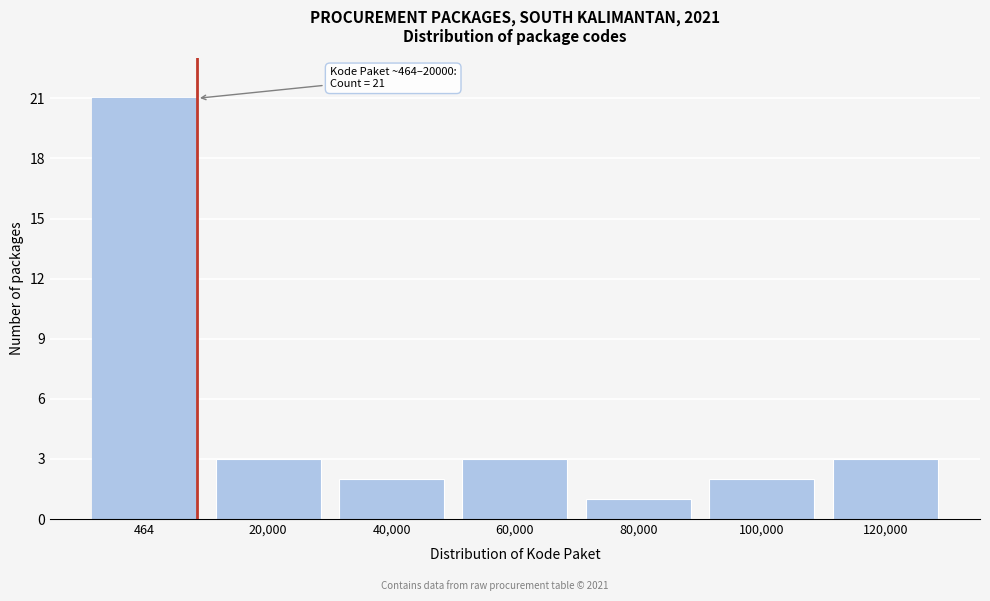

Reading right to left, list all the values displayed in this chart.

3	2	1	3	2	3	21